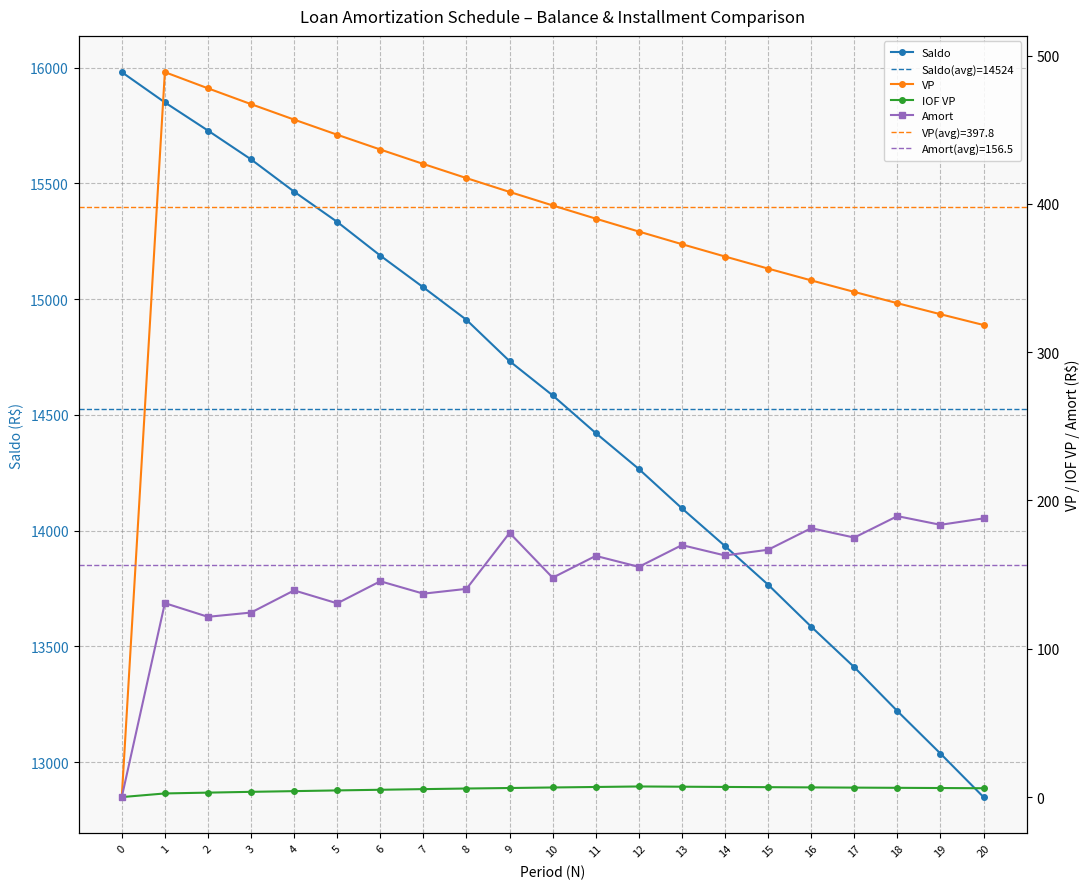

At which label does Amort reach its peak?

18